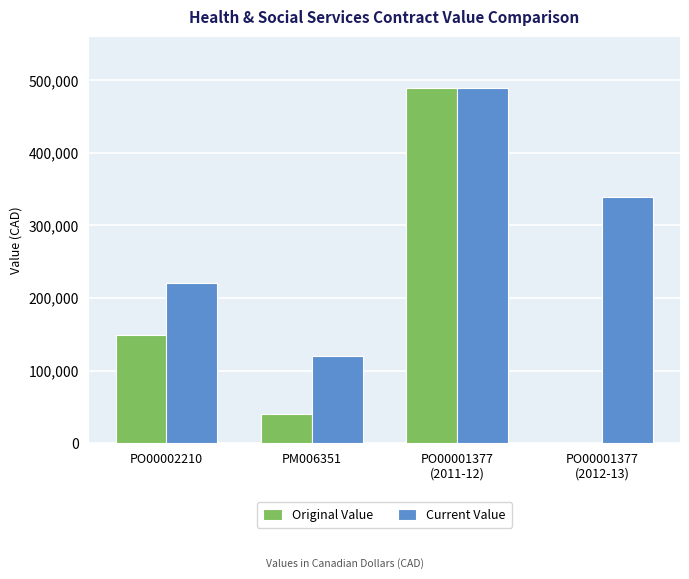

Which series has the largest total across all categories?

Current Value